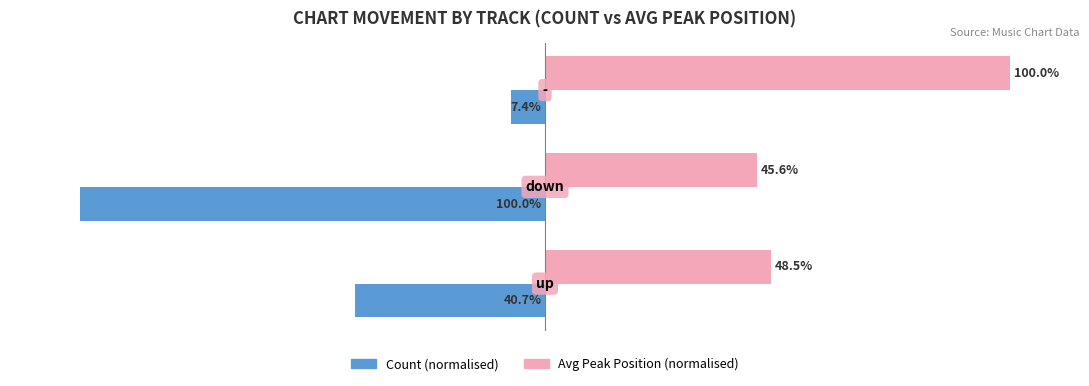

Which series has the largest total across all categories?

Avg Peak Position (normalised)